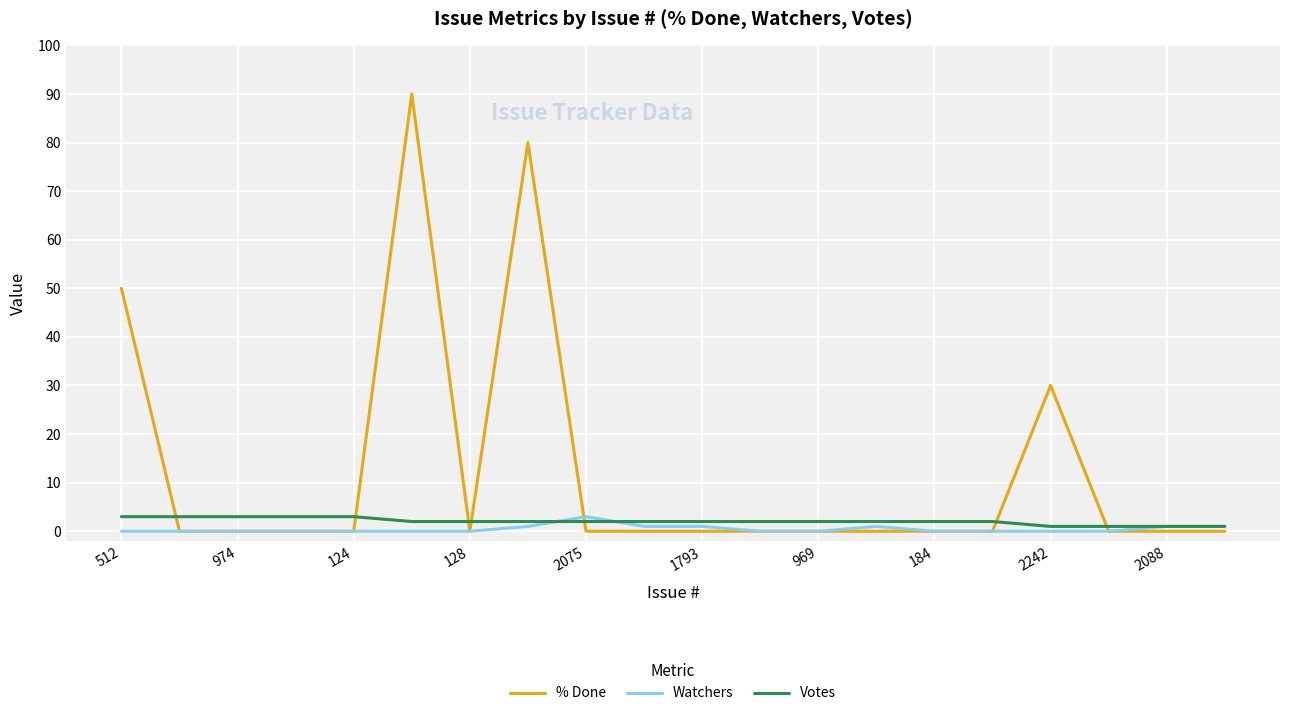

What are all the series names shown in the legend?

% Done, Watchers, Votes